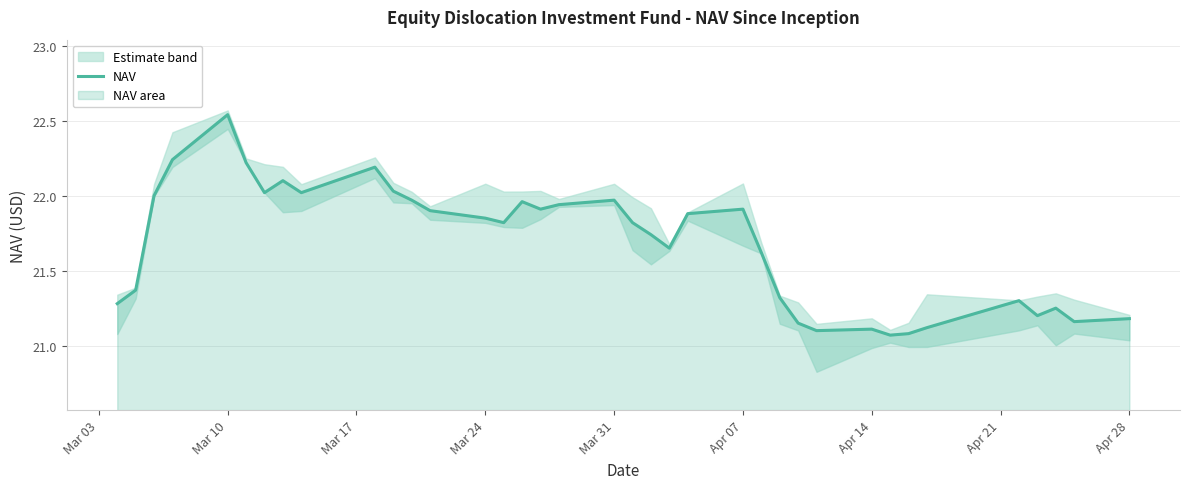

True or false: NAV has a value of 37.6 at Apr 28.

False